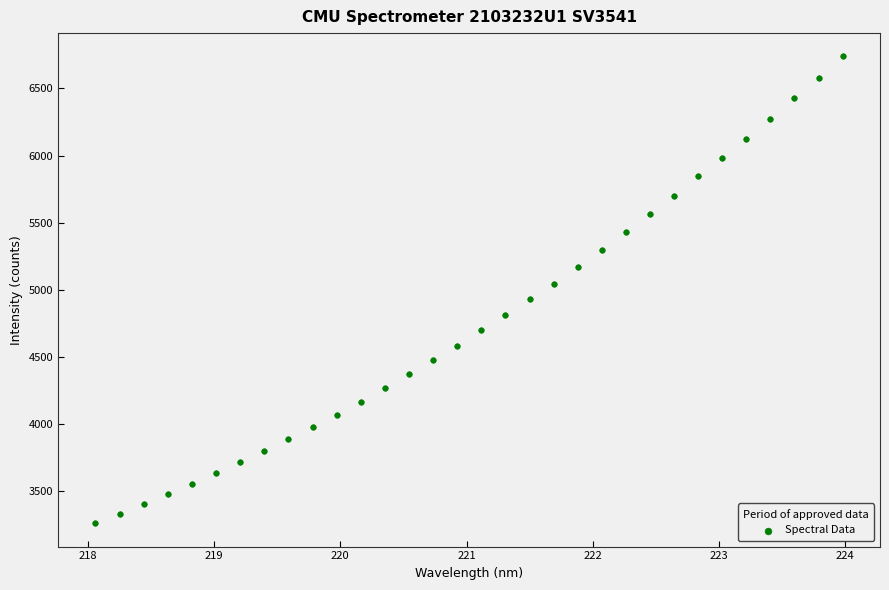

What is the range of X values (max minus min)?

5.9